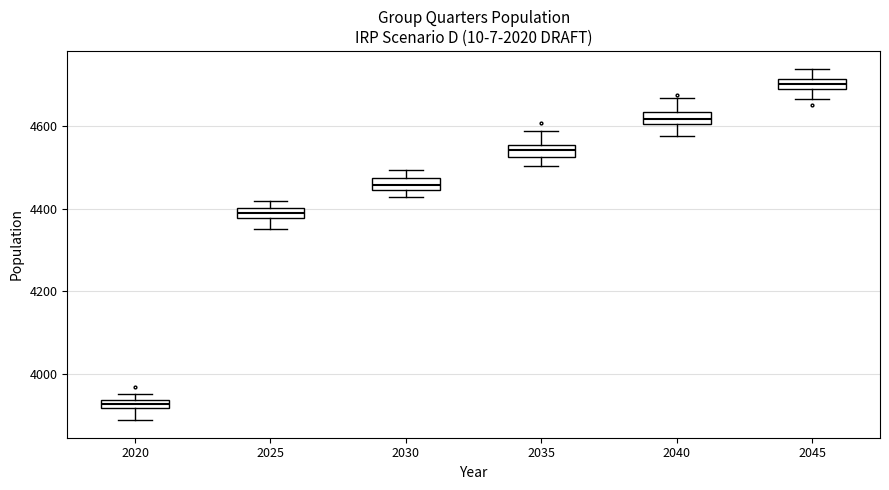

Where is the upper edge of the box at x = 2025 on the y-axis? The values are not printed on the chart, so give them approximately, as read against the axis.

4400